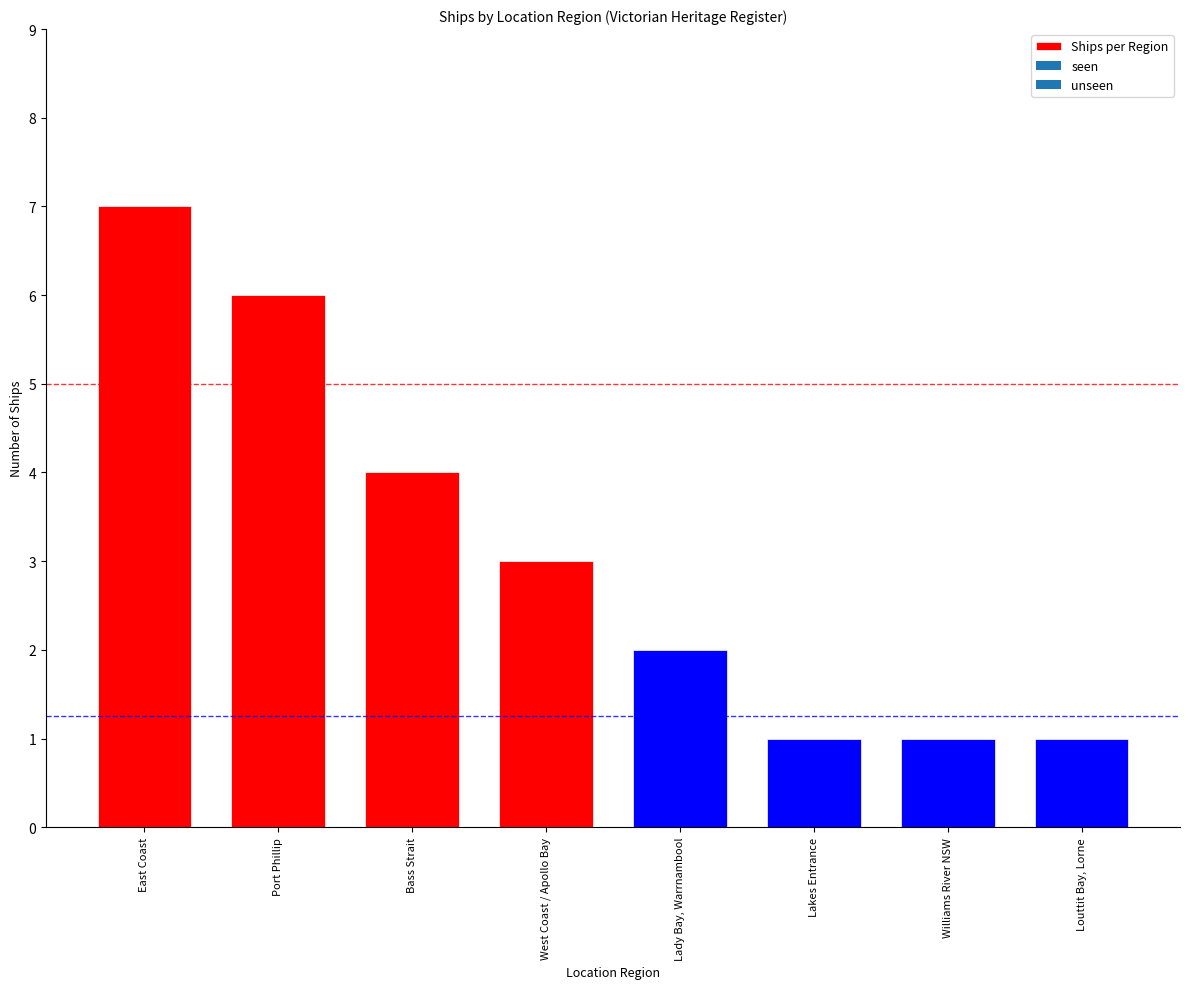

Count the number of categories in the chart.

8